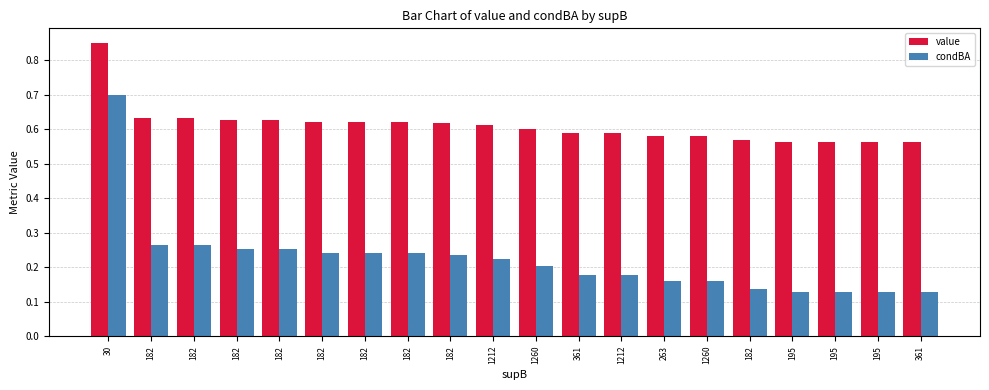

Which label corresponds to the largest value in the chart?

30